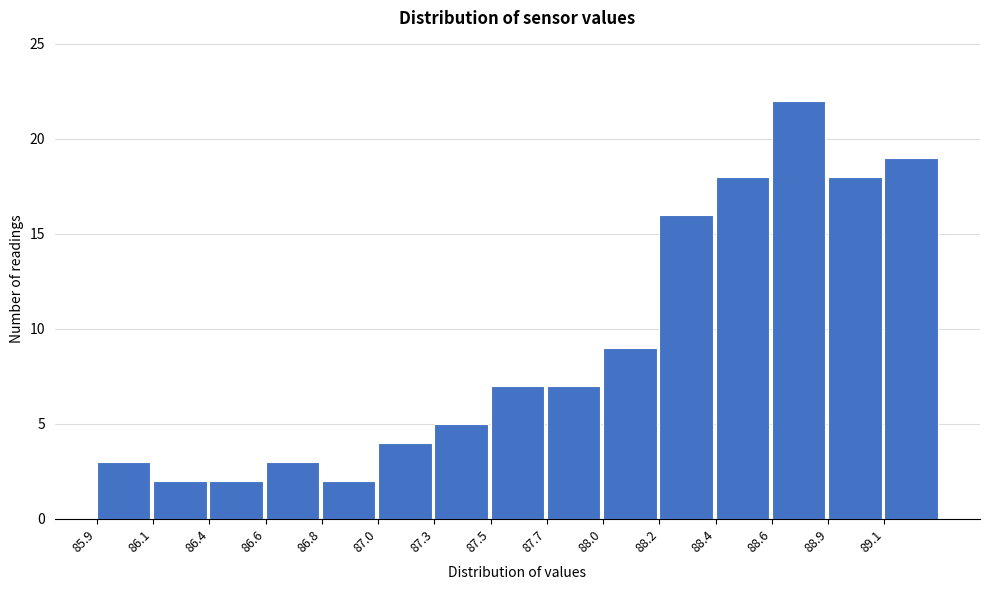

Reading left to right, list all the values displayed in this chart.

3	2	2	3	2	4	5	7	7	9	16	18	22	18	19